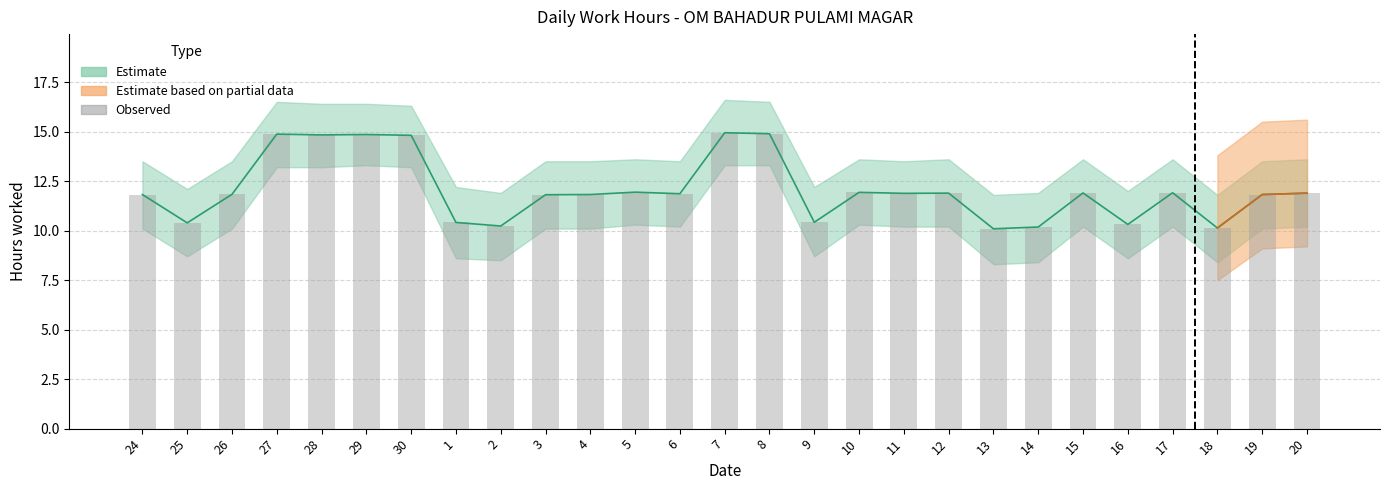

Approximately how many times larger is the value at 24 compared to 17?

1.0